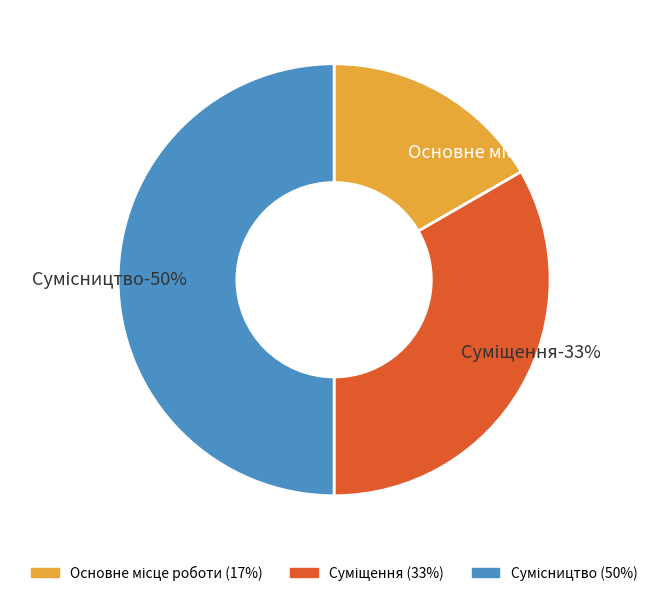

How many slices are in this pie chart?

3